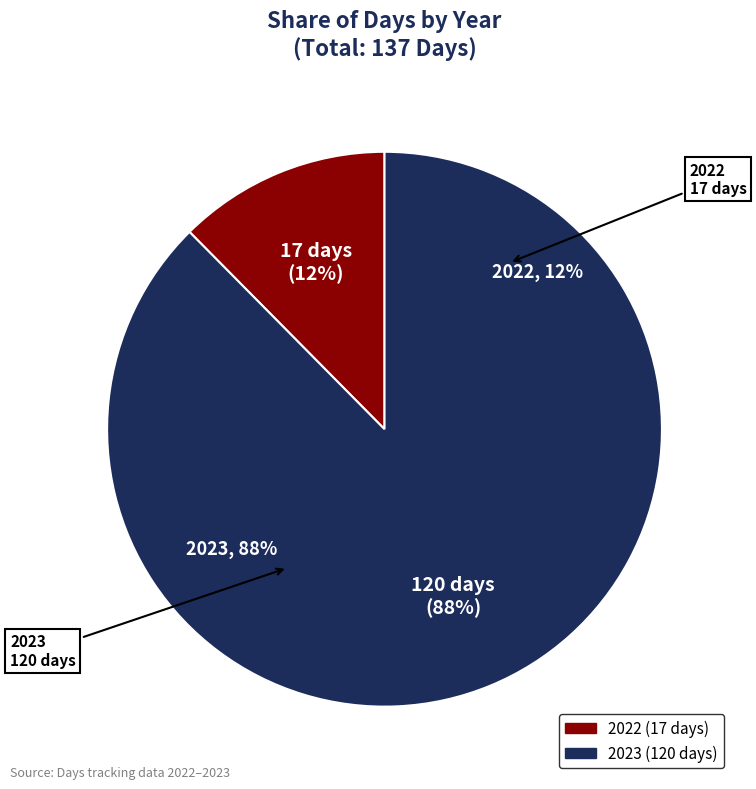

Rank the categories by value from highest to lowest.

2023, 2022